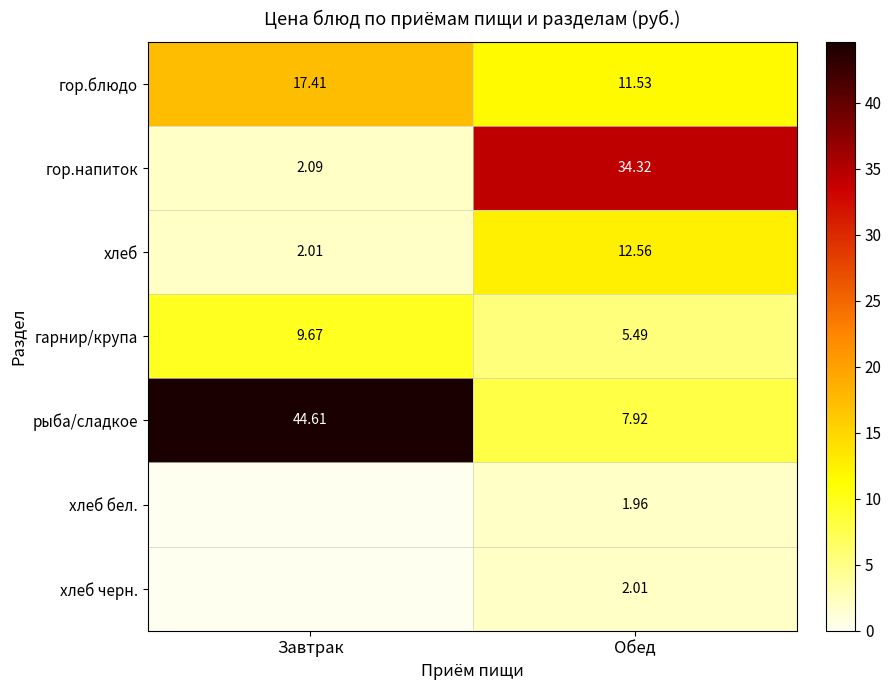

Where does the хлеб series first go above 12?

Обед